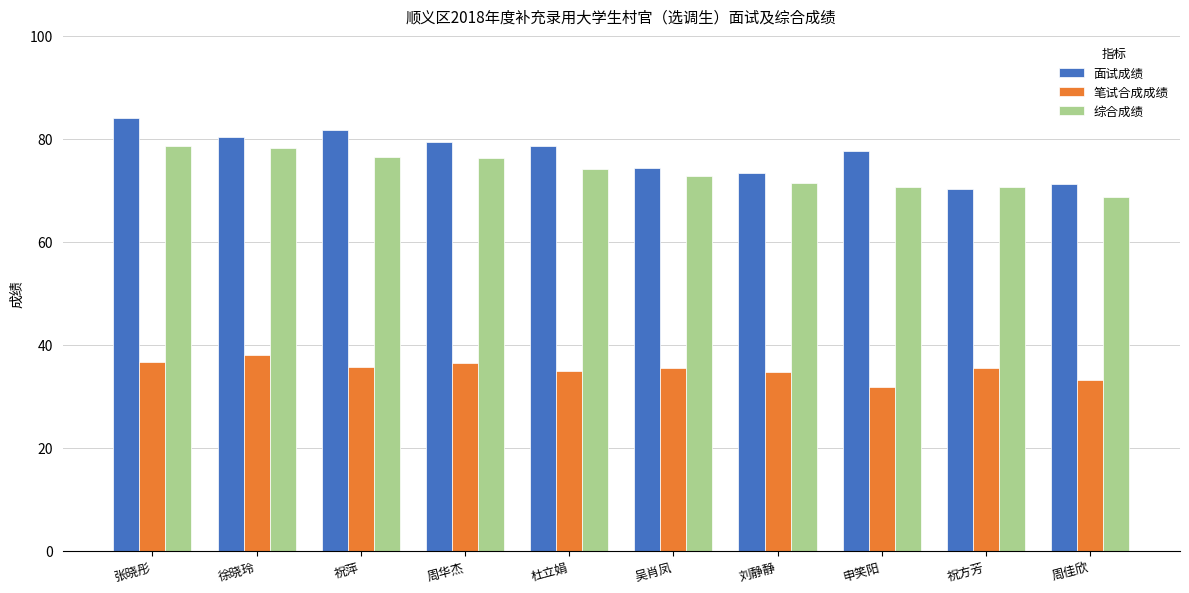

What is the value of the 面试成绩 bar at the 6th from the left?

74.3